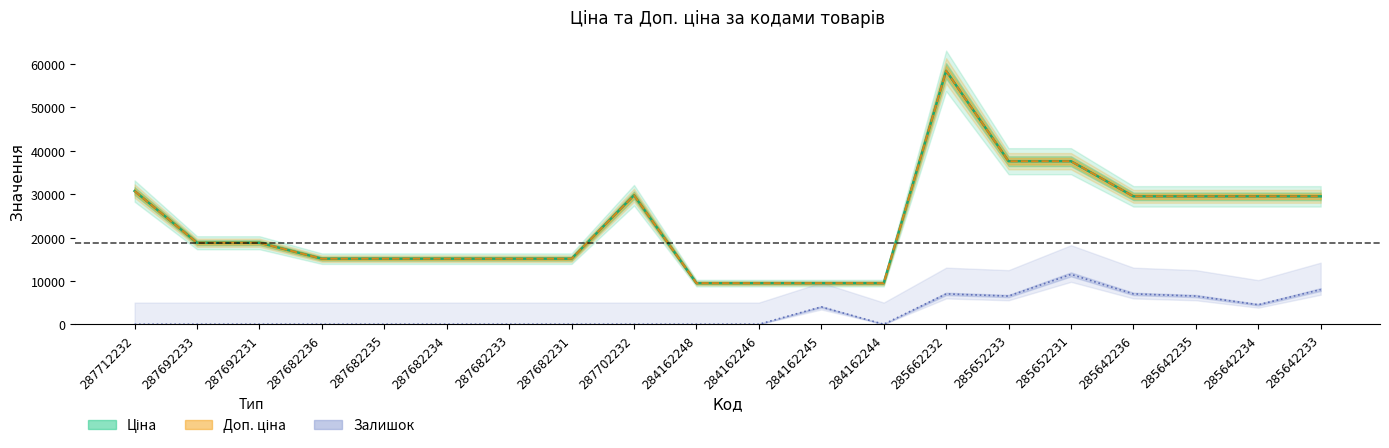

Which series changed the most between 287682233 and 287702232?

Ціна